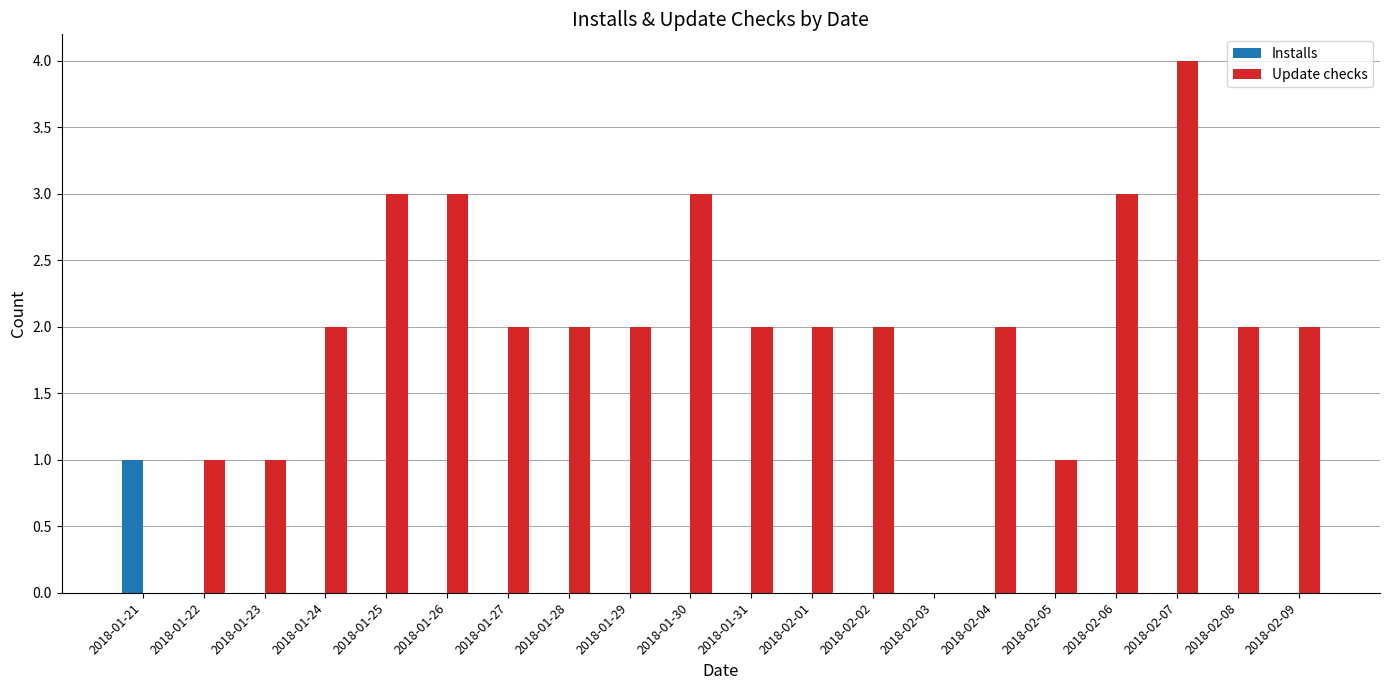

At which category is the sum across all series the highest?

2018-02-07